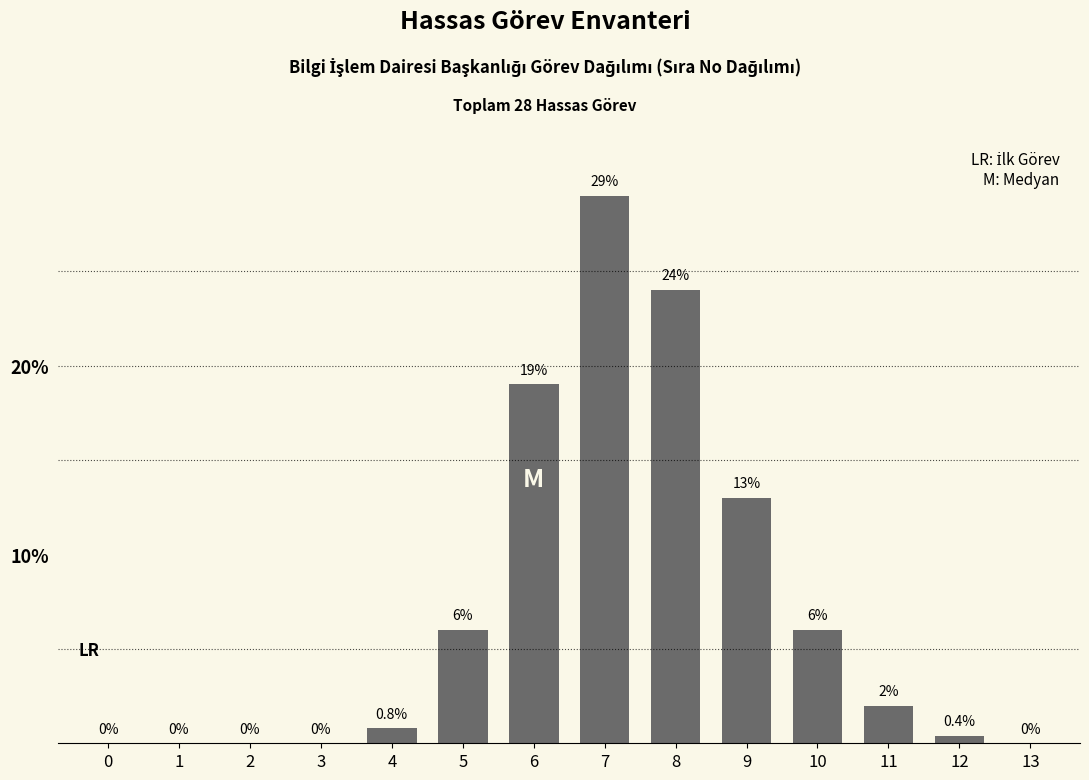

Reading right to left, what are all the values shown in this chart?

13=0.0	12=0.4	11=2.0	10=6.0	9=13.0	8=24.0	7=29.0	6=19.0	5=6.0	4=0.8	3=0.0	2=0.0	1=0.0	0=0.0